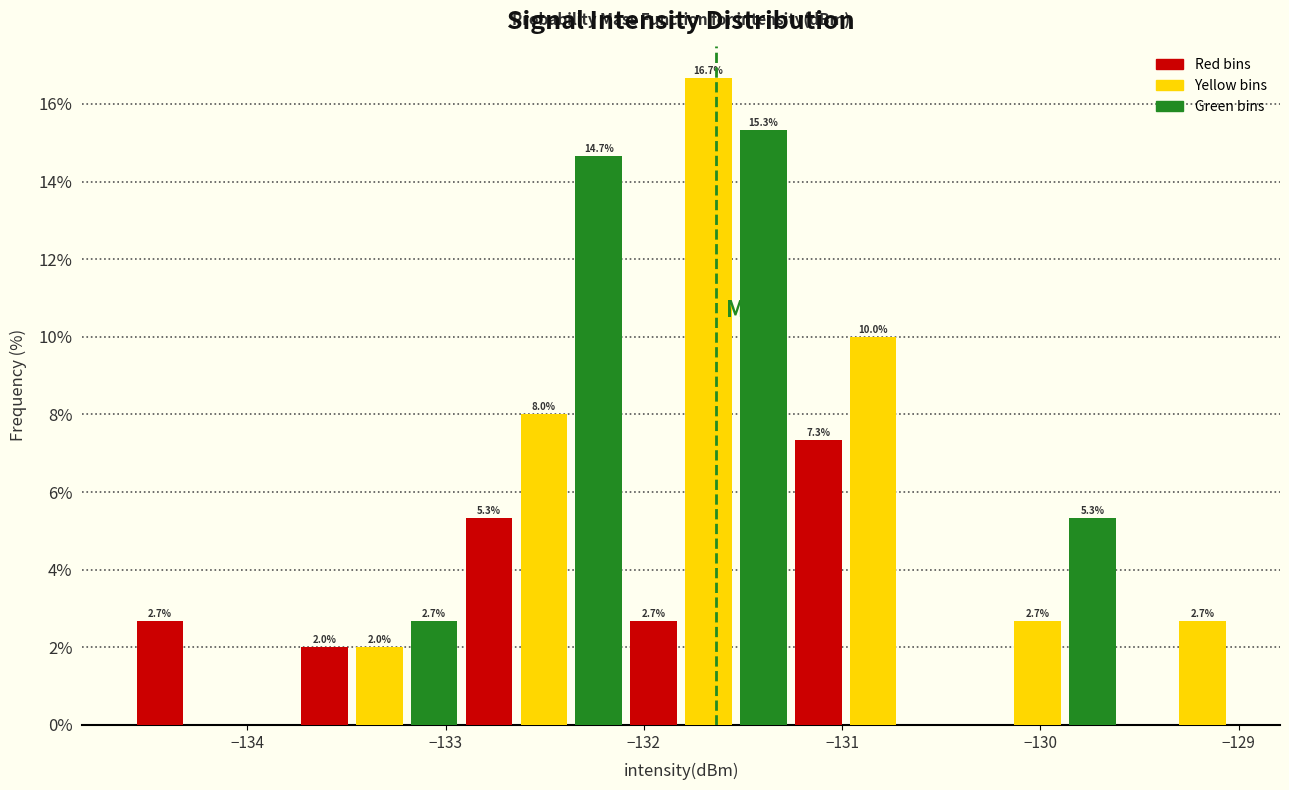

Read against the x-axis, roughly where is the centre of the tallest bar?

-131.7